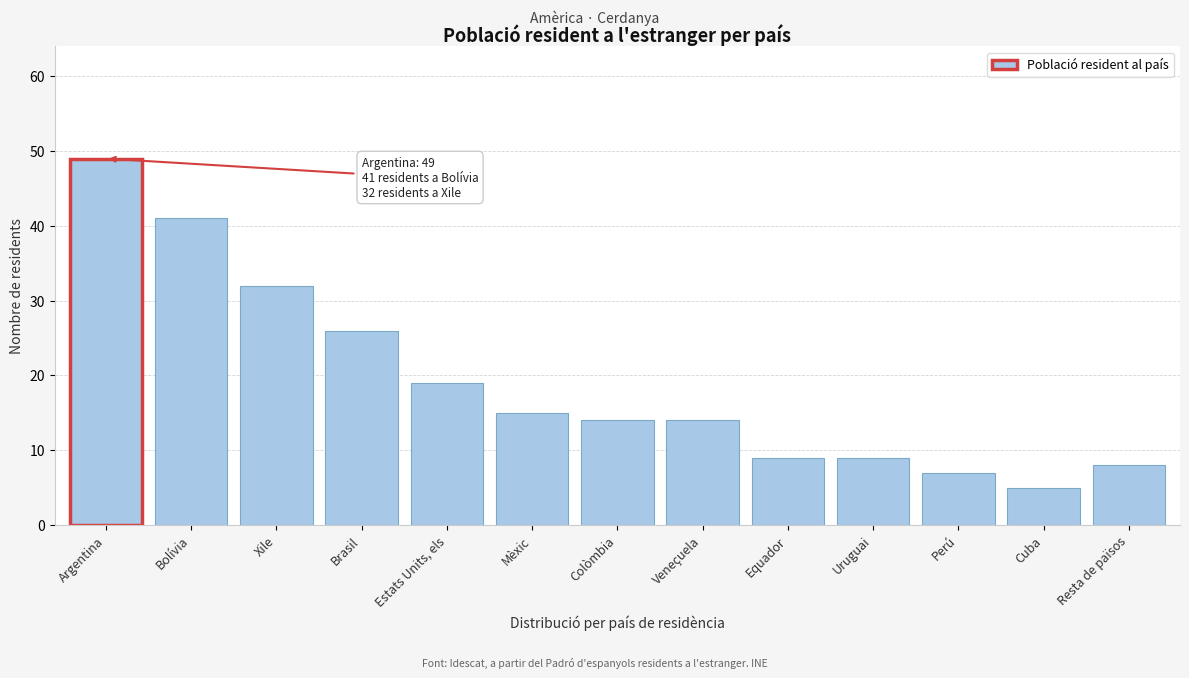

Reading right to left, list all the values displayed in this chart.

Resta de països=8	Cuba=5	Perú=7	Uruguai=9	Equador=9	Veneçuela=14	Colòmbia=14	Mèxic=15	Estats Units, els=19	Brasil=26	Xile=32	Bolívia=41	Argentina=49